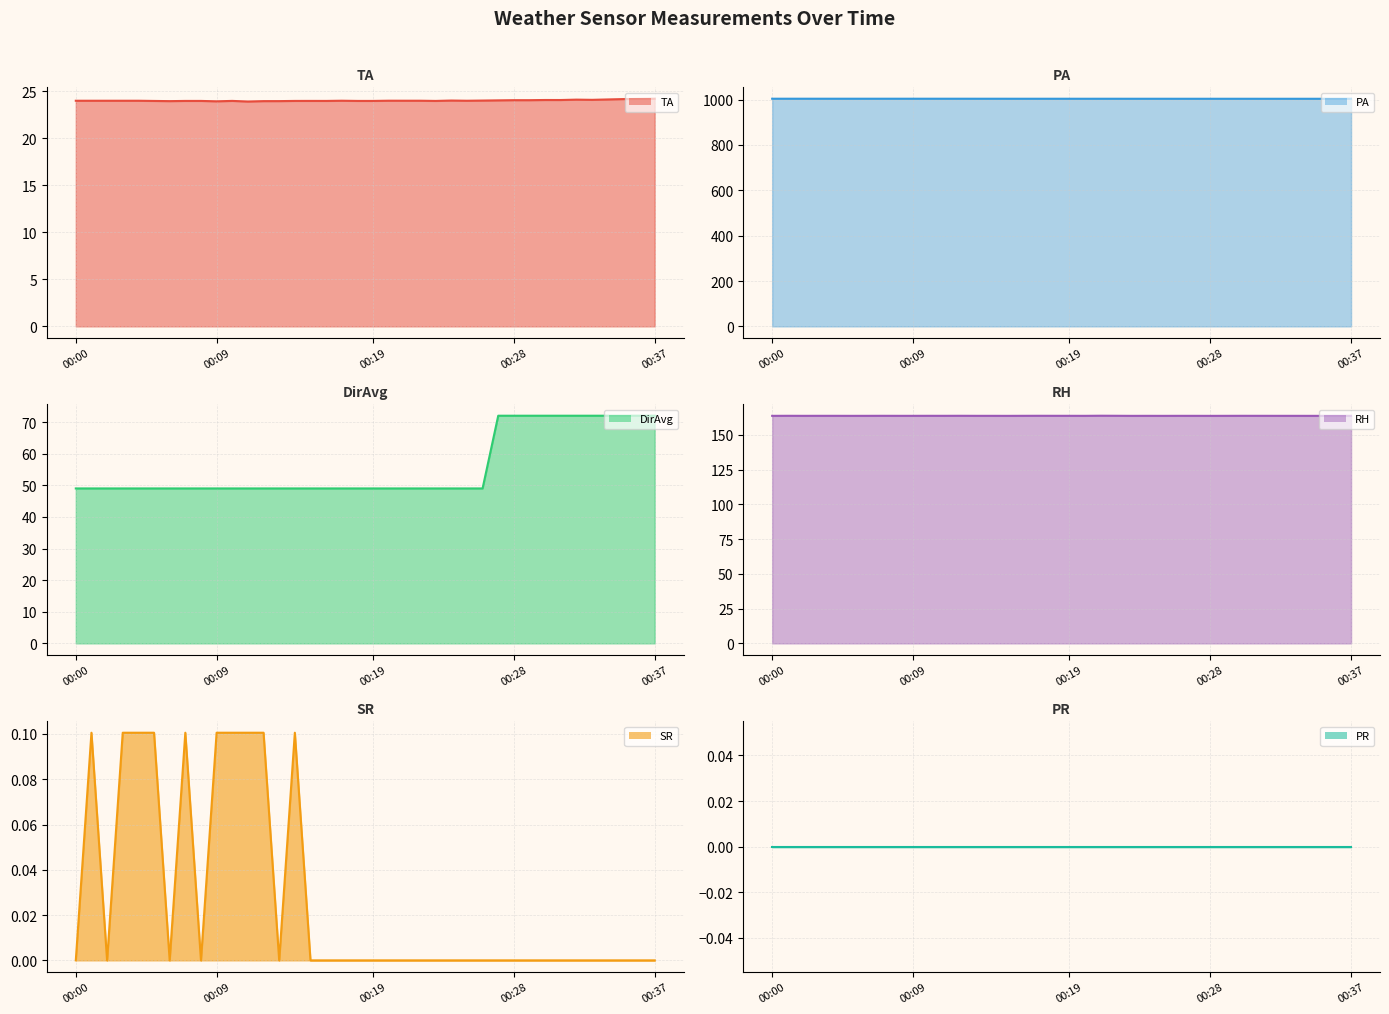

At how many categories does at least one series exceed 233?

38